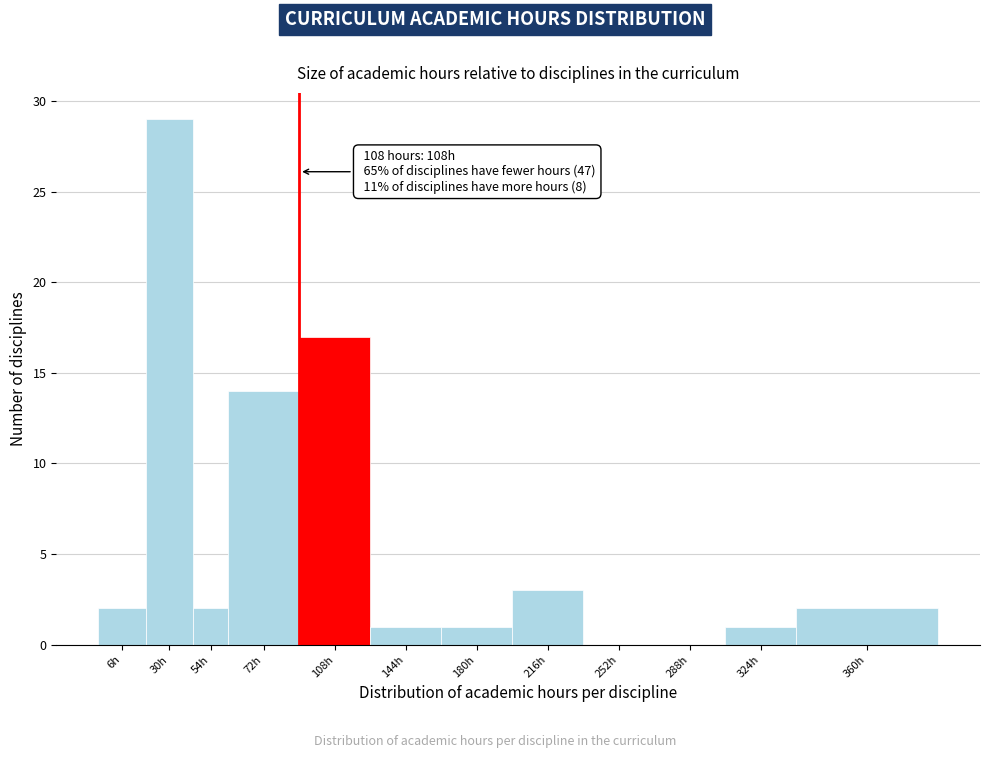

Reading left to right, extract all data points from this chart.

6h=2	30h=29	54h=2	72h=14	108h=17	144h=1	180h=1	216h=3	252h=0	288h=0	324h=1	360h=2